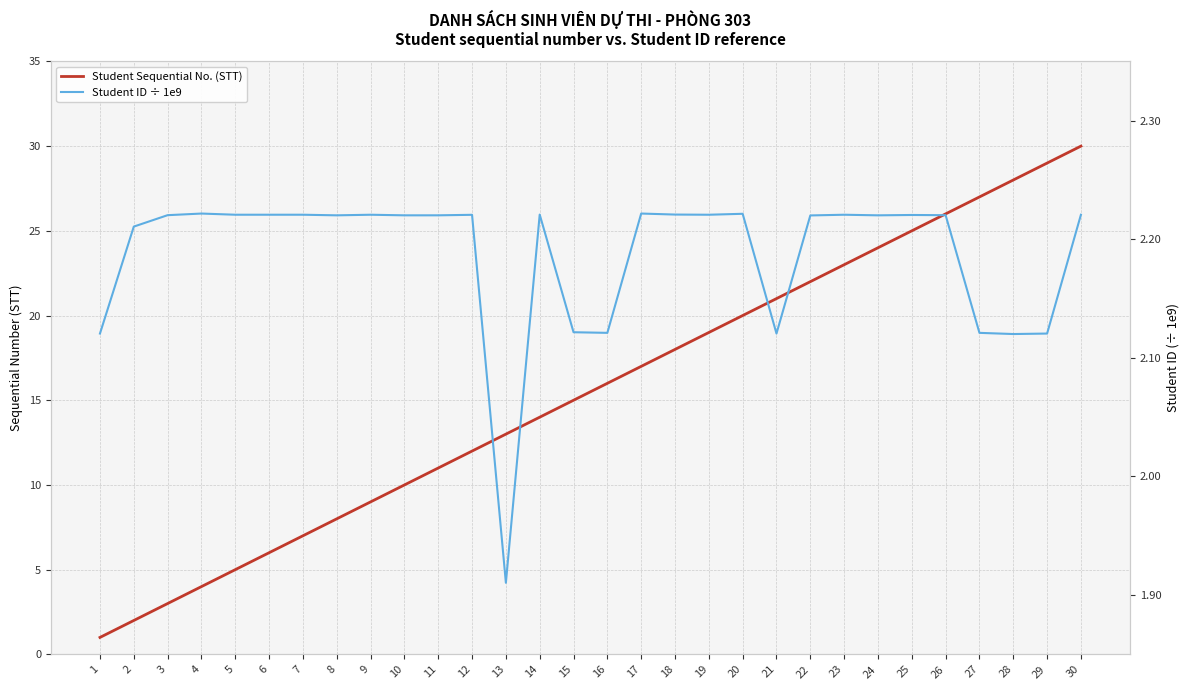

At which label does Student Sequential No. (STT) reach its minimum?

1